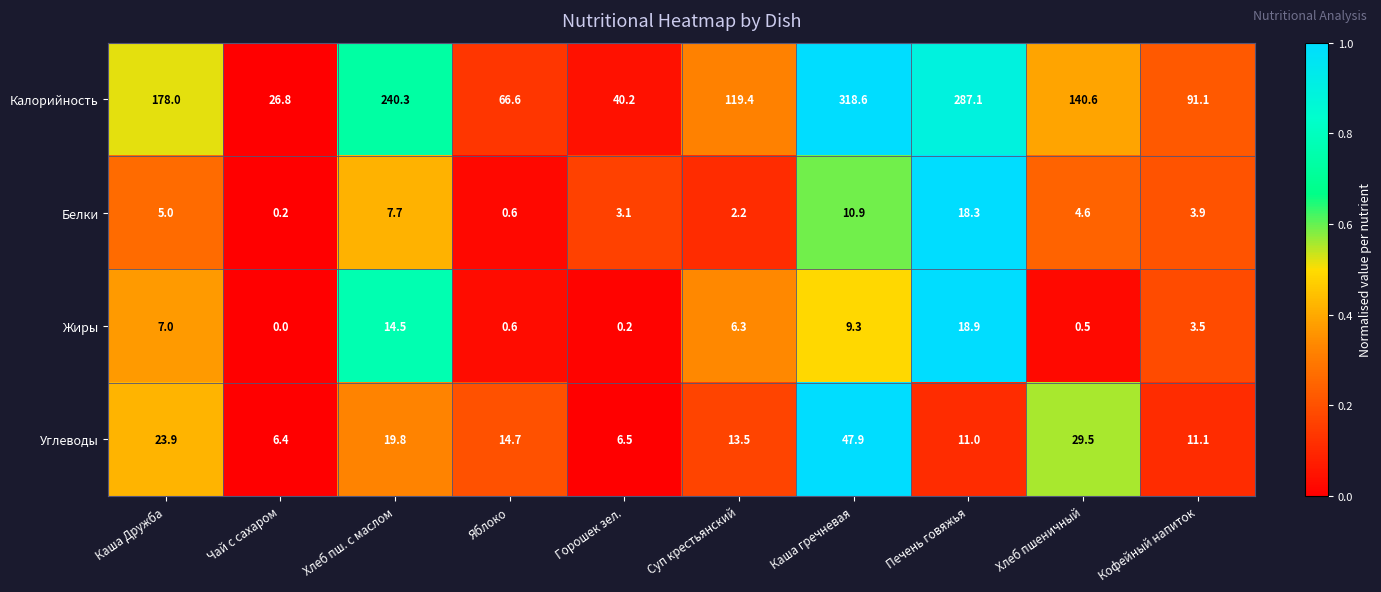

Count the number of data series in this chart.

4